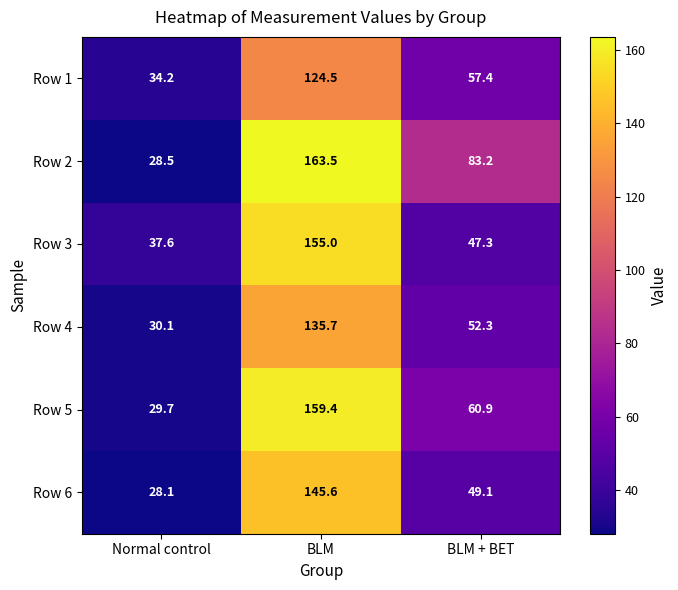

At BLM, list the series in order from smallest to largest.

Row 1, Row 4, Row 6, Row 3, Row 5, Row 2